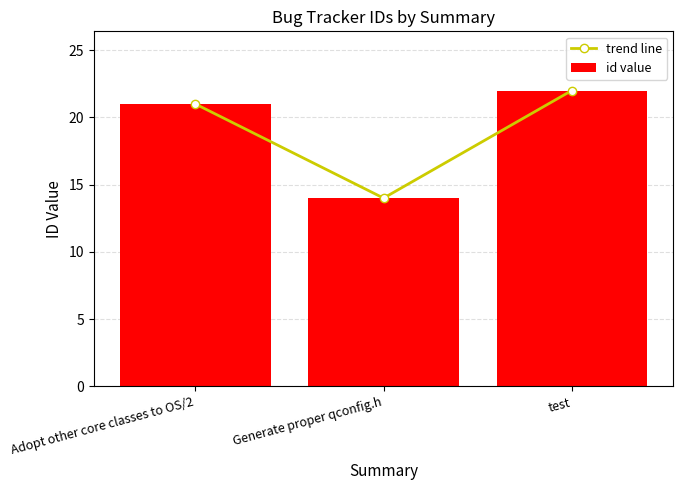

What is the total value across all series at Adopt other core classes to OS/2?

42